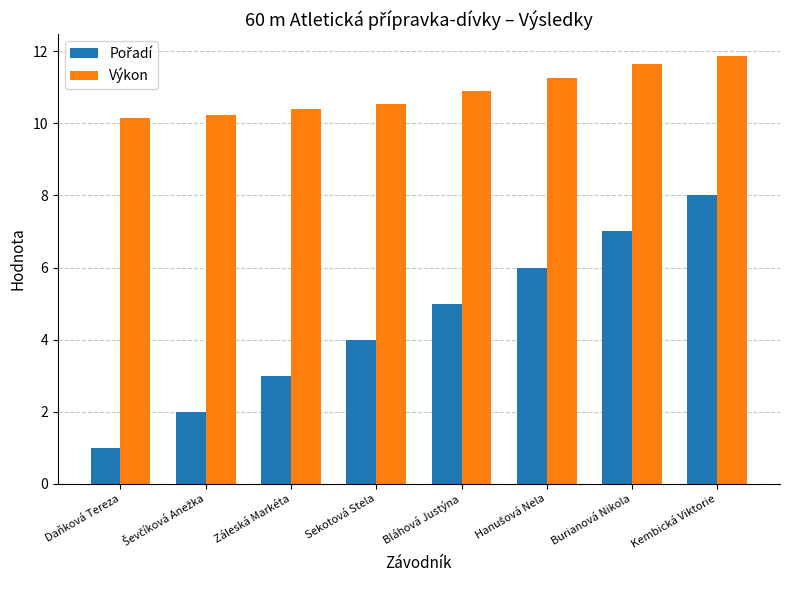

What is the difference between the maximum and minimum values in the Výkon series?

1.7